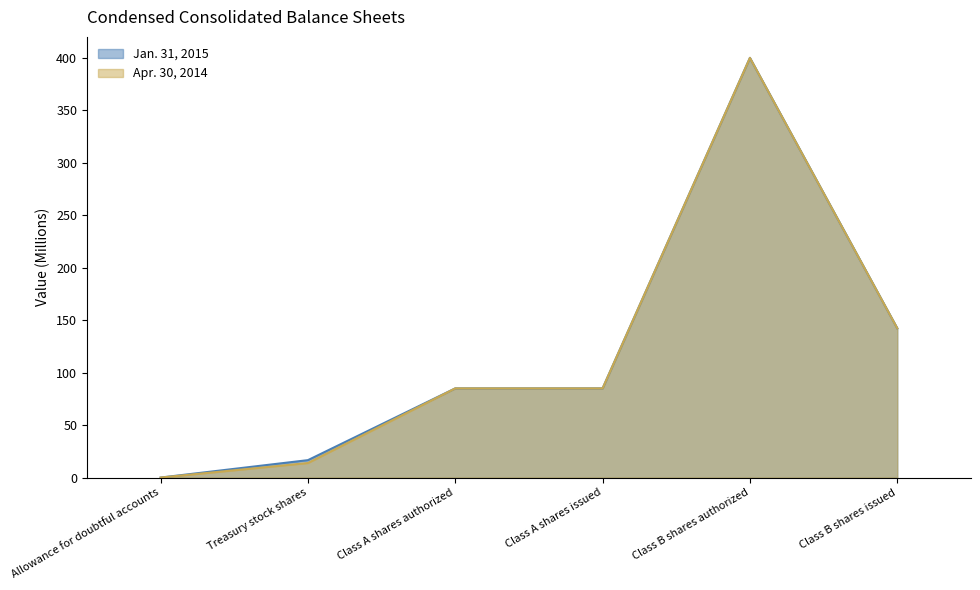

How many values in the Jan. 31, 2015 series exceed 85?

2